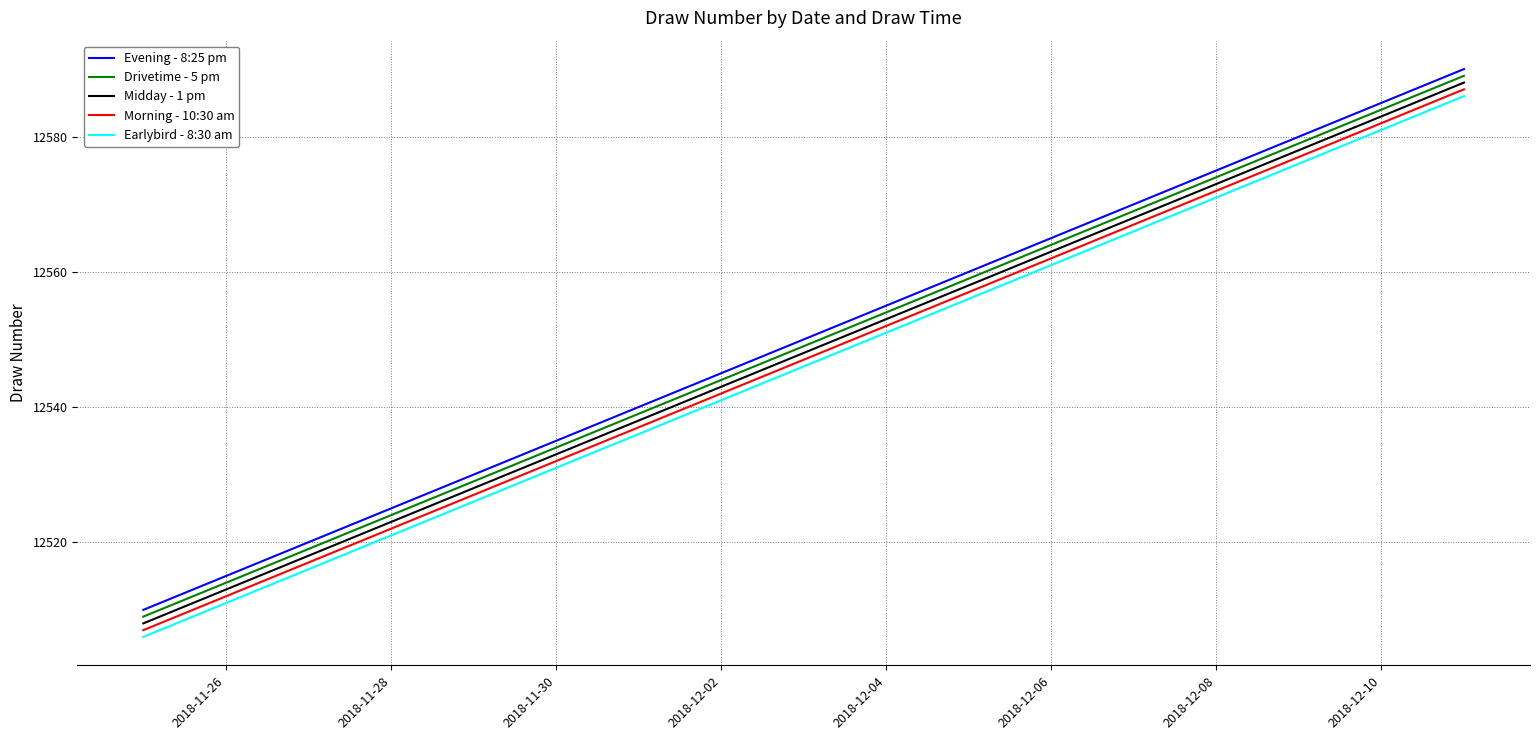

How many lines are shown in the chart?

5